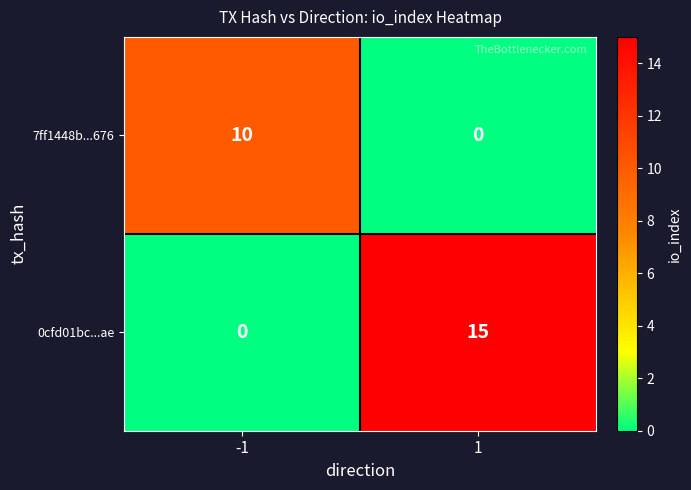

At which category is the sum across all series the highest?

1